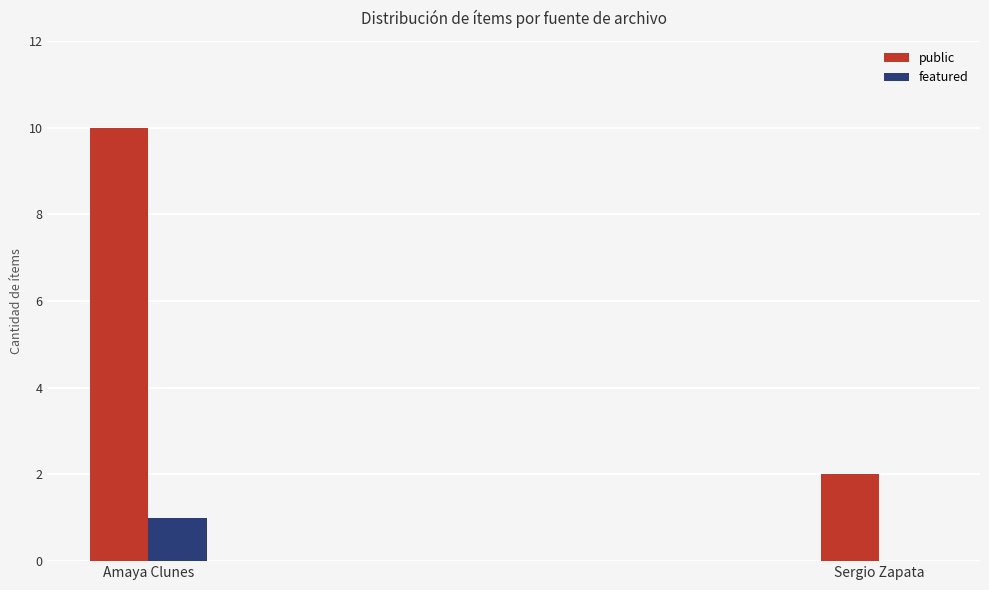

Reading left to right, list all the values displayed in this chart.

public: Amaya Clunes=10	Sergio Zapata=2
featured: Amaya Clunes=1	Sergio Zapata=0